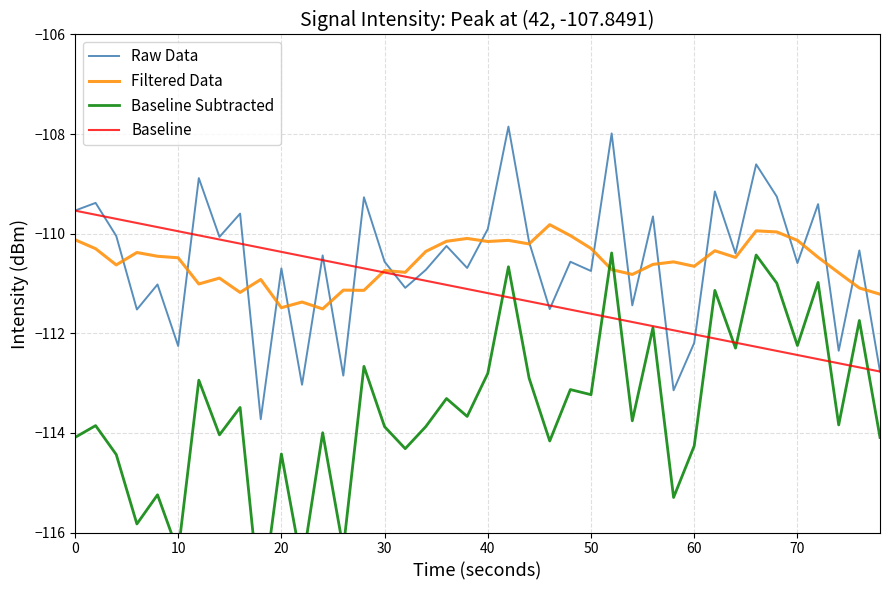

True or false: Raw Data has a value of -109.9 at 40.

True